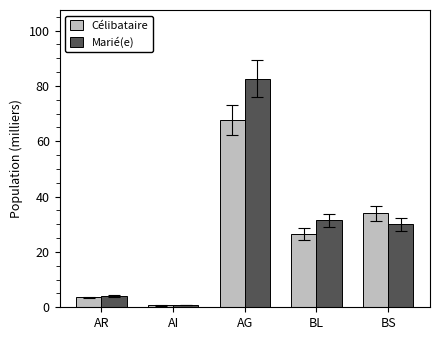

What is the lowest value of the Marié(e) series?

0.9